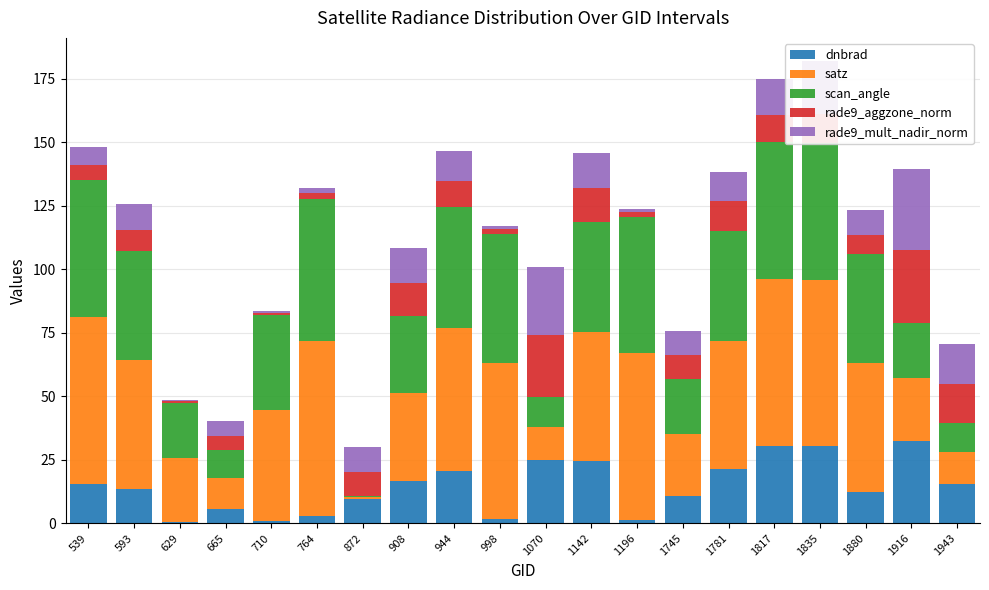

True or false: dnbrad has a value of 24.9 at 1070.

True